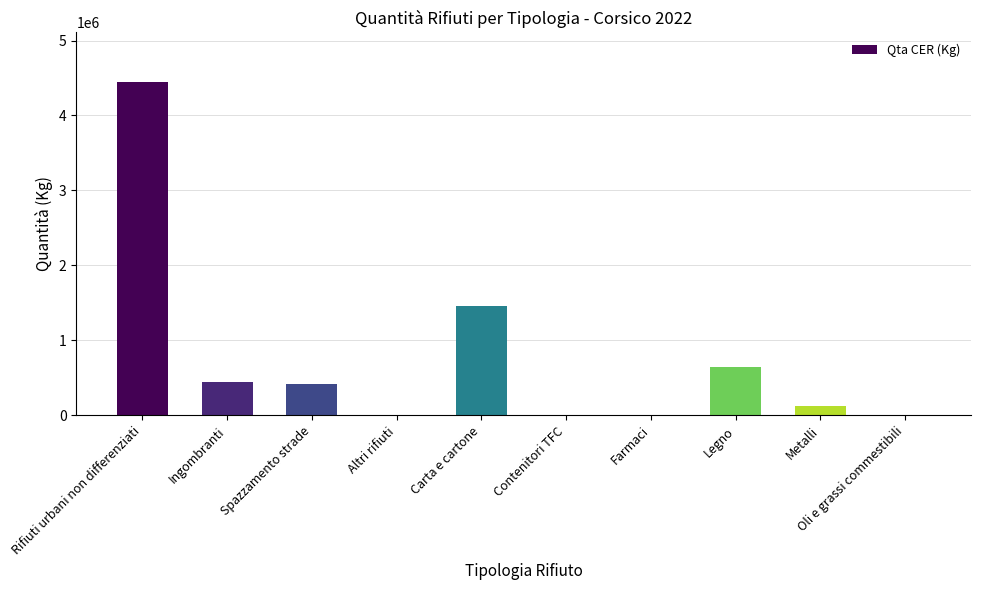

Are the bars horizontal?

No